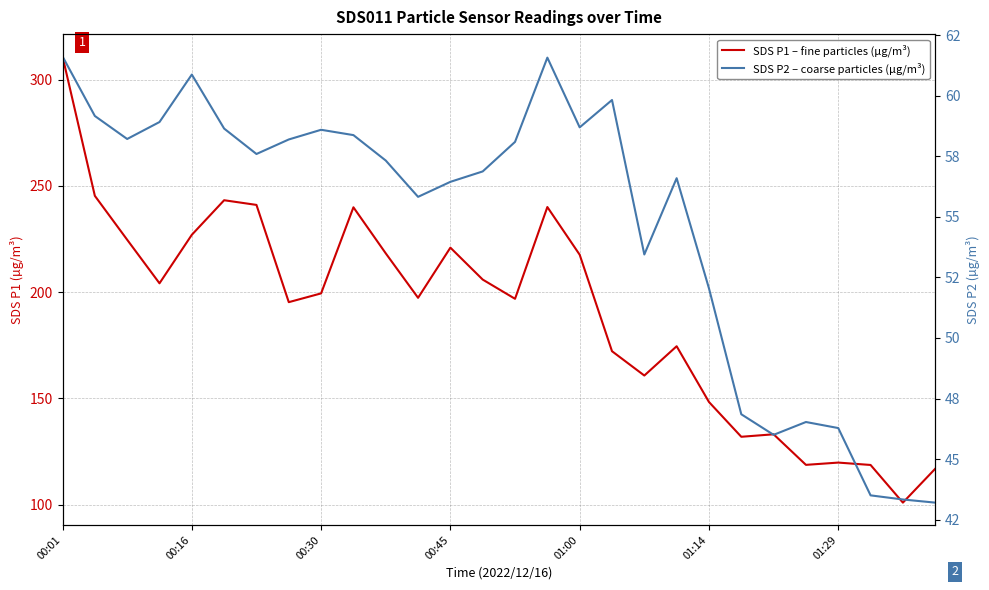

How many lines are shown in the chart?

2